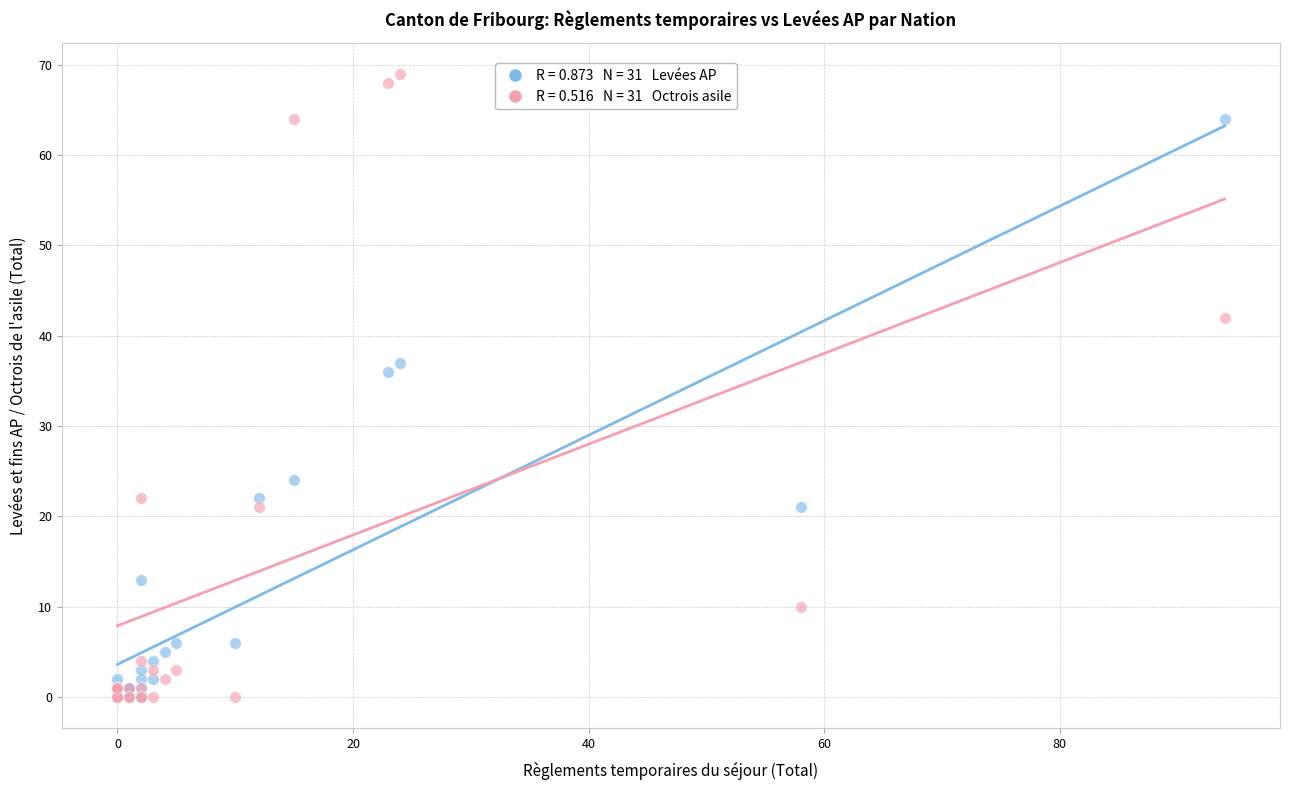

Across all series, what Y value is closest to 34?

36